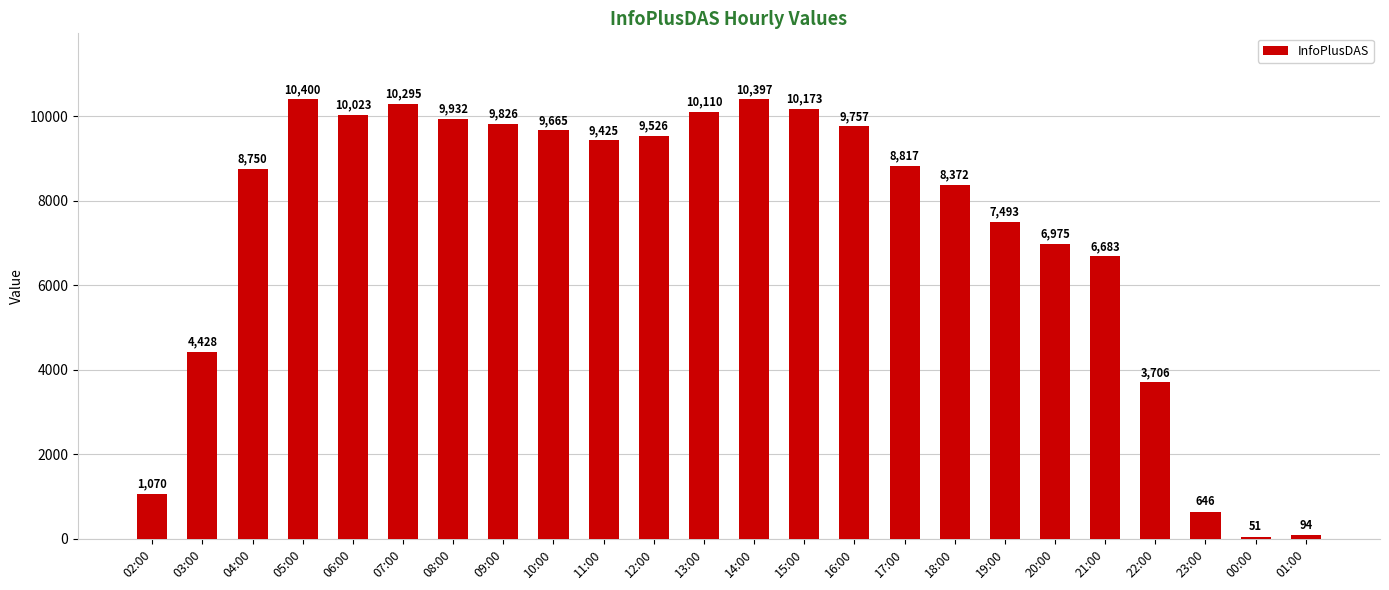

The chart shows a value of 10023 at 06:00. True or false?

True